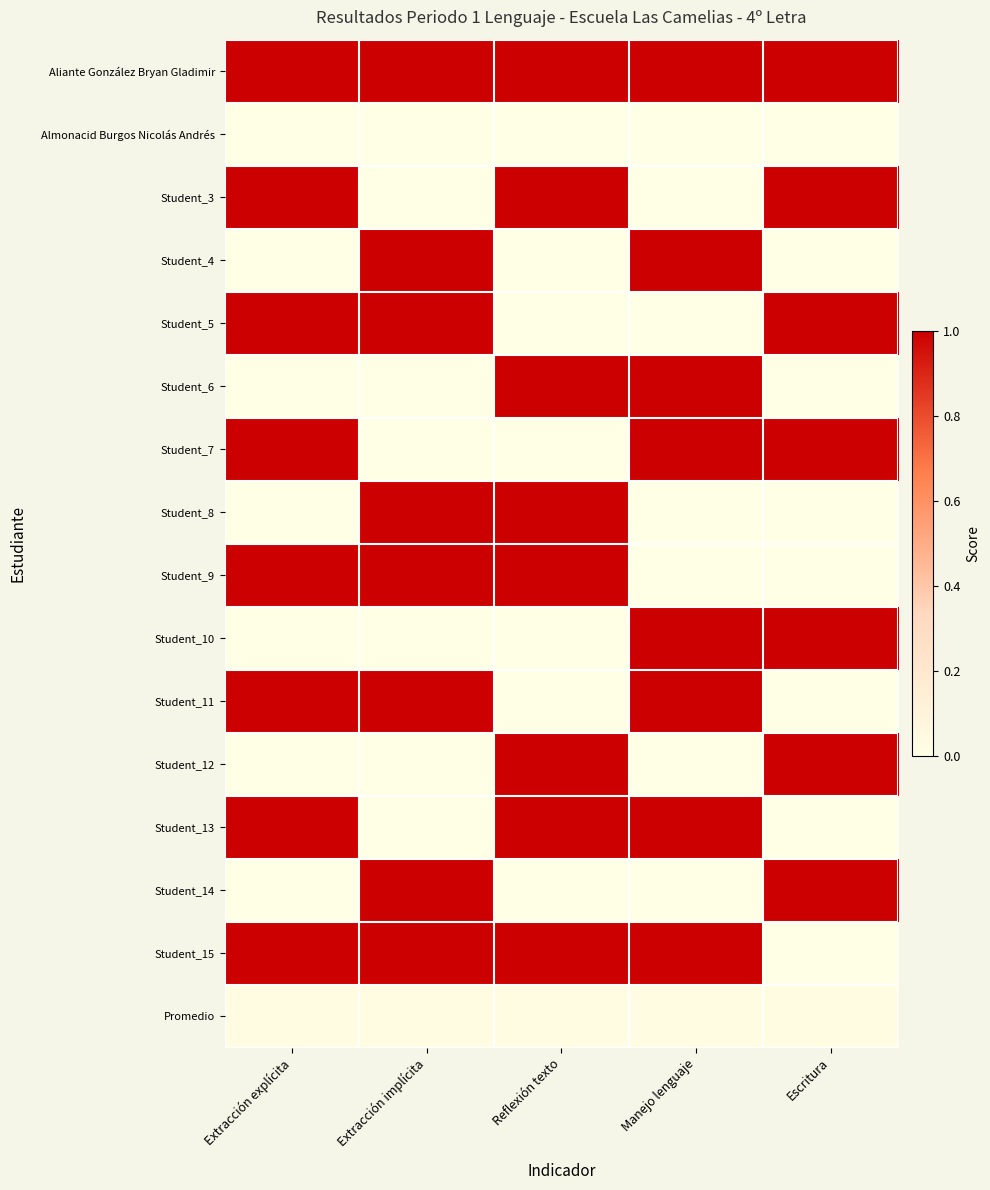

Rank the series by their maximum value, from lowest to highest.

Almonacid Burgos Nicolás Andrés, Promedio, Aliante González Bryan Gladimir, Student_3, Student_4, Student_5, Student_6, Student_7, Student_8, Student_9, Student_10, Student_11, Student_12, Student_13, Student_14, Student_15